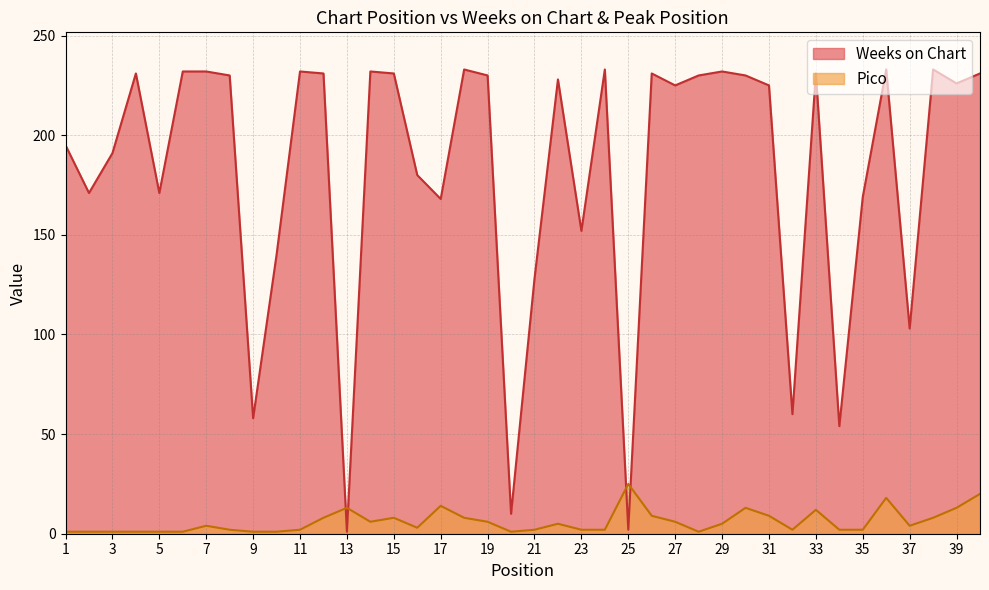

What is the sum of the Weeks on Chart values at 15 and 36?

464